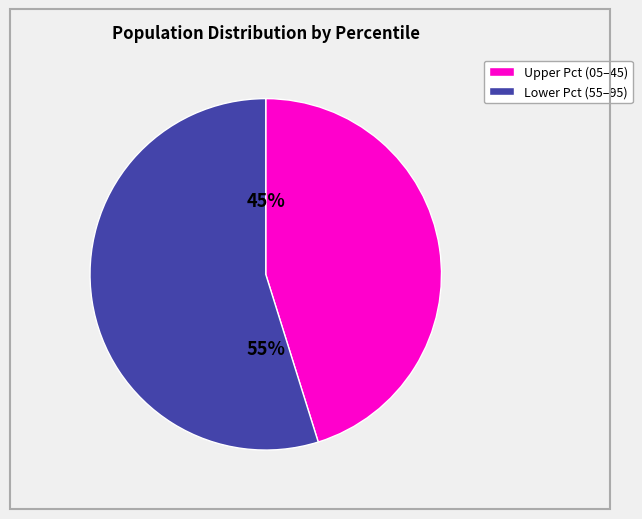

To the nearest percent, what is the difference between the largest and smallest slice percentages?

10%